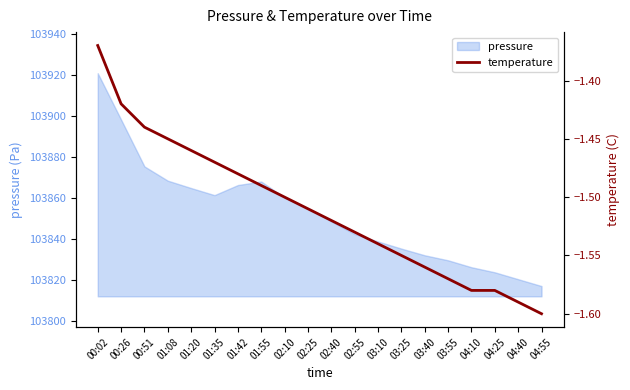

Reading left to right, list all the values displayed in this chart.

00:02=-1.4	00:26=-1.4	00:51=-1.4	01:08=-1.4	01:20=-1.5	01:35=-1.5	01:42=-1.5	01:55=-1.5	02:10=-1.5	02:25=-1.5	02:40=-1.5	02:55=-1.5	03:10=-1.5	03:25=-1.6	03:40=-1.6	03:55=-1.6	04:10=-1.6	04:25=-1.6	04:40=-1.6	04:55=-1.6